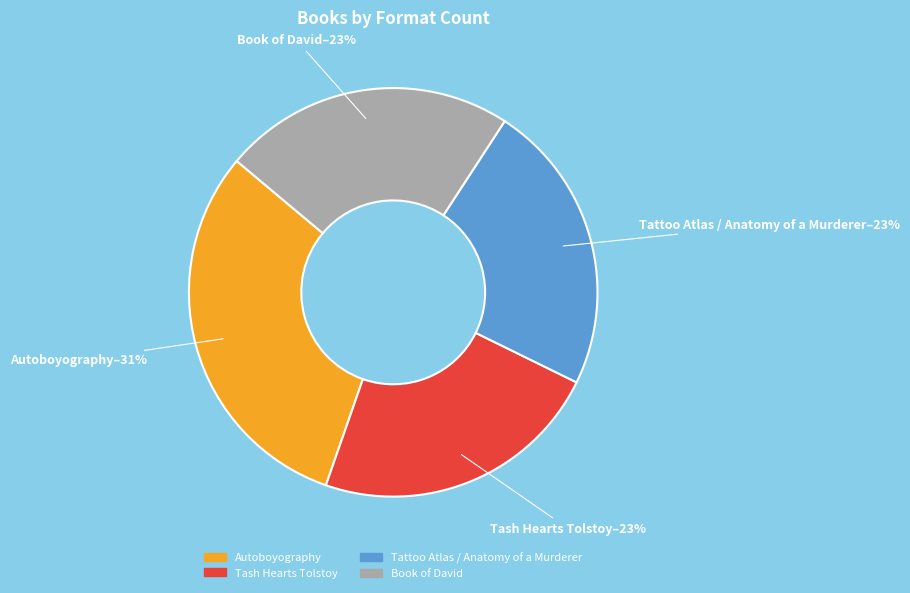

To the nearest percent, what is the difference between the Autoboyography and Tash Hearts Tolstoy slice percentages?

8%